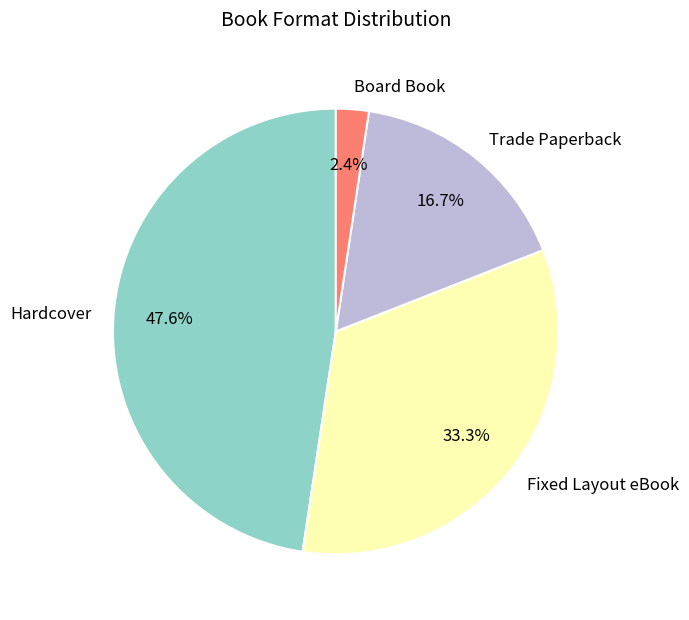

Does Hardcover account for over 50% of the chart?

No